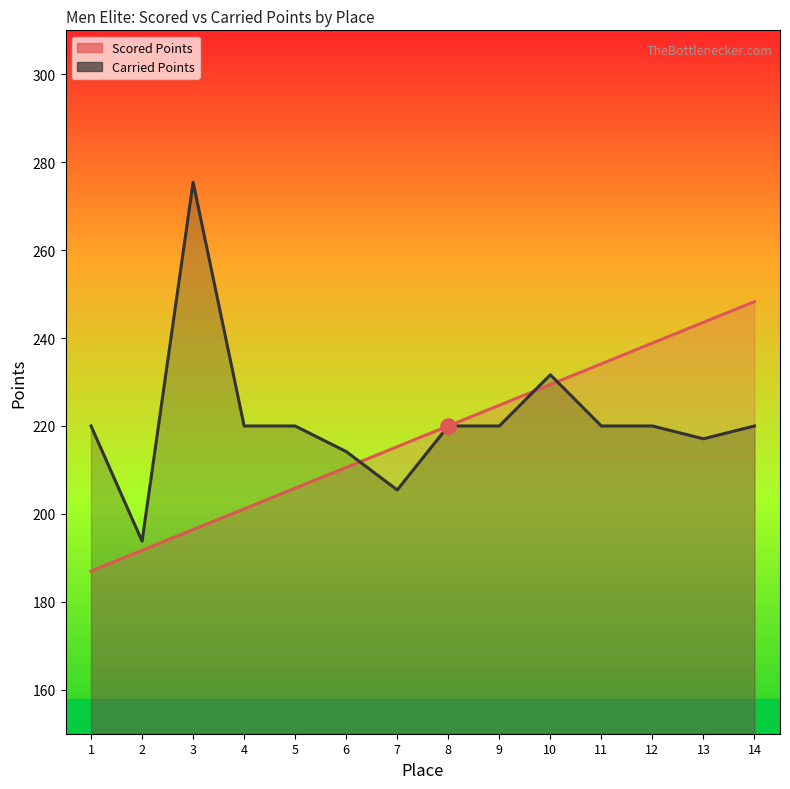

What are all the series names shown in the legend?

Scored Points, Carried Points